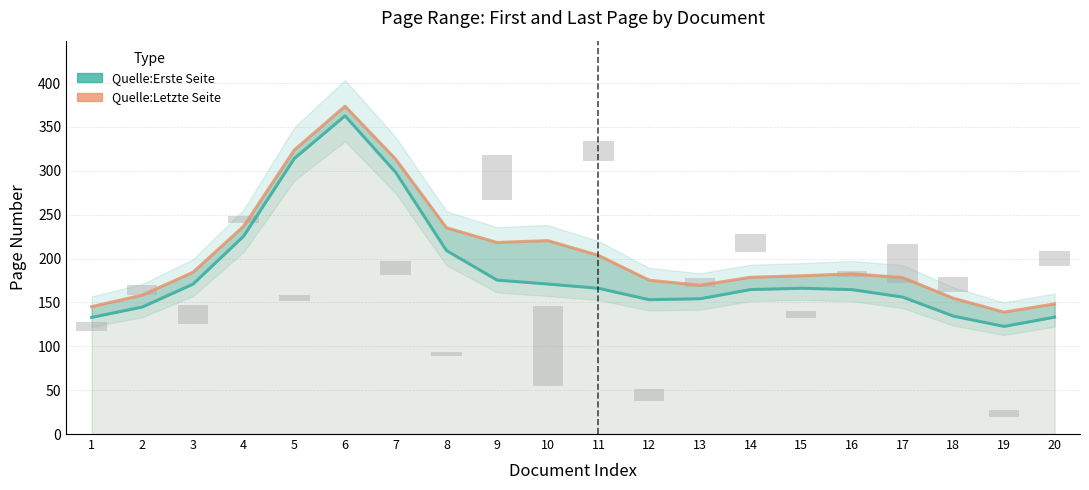

What are all the series names shown in the legend?

Quelle:Erste Seite, Quelle:Letzte Seite